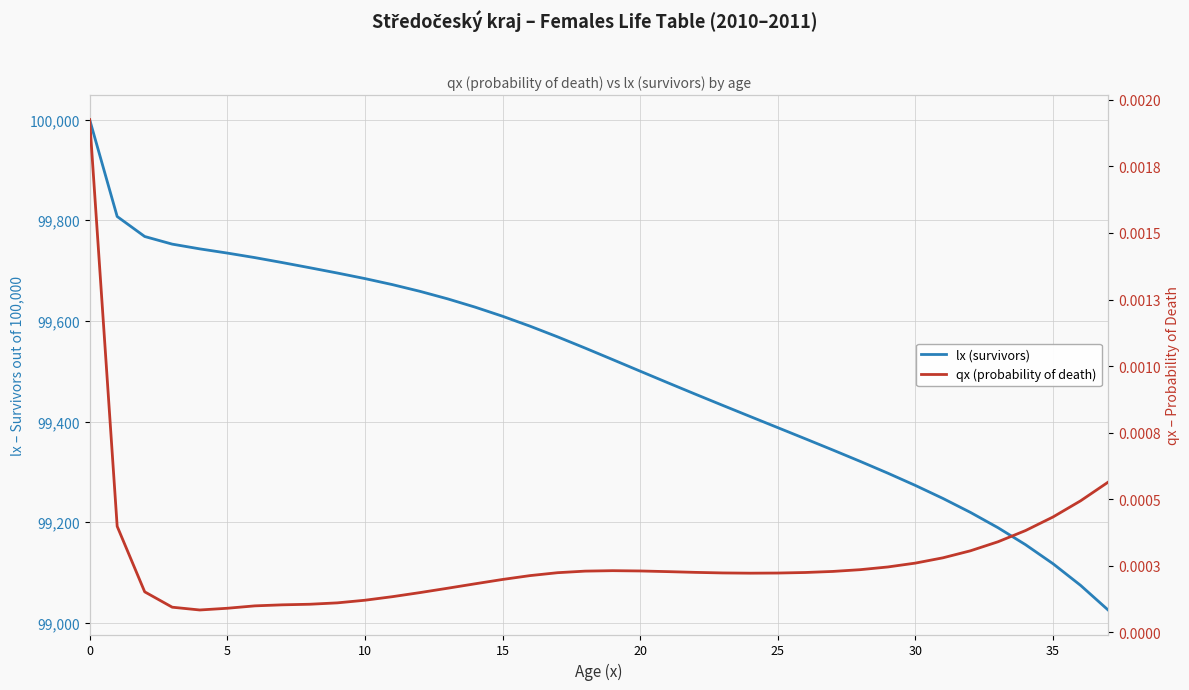

Reading left to right, list all the values displayed in this chart.

lx (survivors): 100000.0	99807.4	99767.7	99752.5	99743.1	99734.8	99725.8	99715.9	99705.6	99695.1	99684.1	99672.1	99658.8	99643.9	99627.4	99609.3	99589.5	99568.3	99546.0	99523.2	99500.1	99477.2	99454.6	99432.2	99410.0	99387.9	99365.8	99343.5	99320.8	99297.4	99273.1	99247.3	99219.5	99189.1	99155.4	99117.5	99074.6	99025.7
qx (prob. of death): 0.0	0.0	0.0	0.0	0.0	0.0	0.0	0.0	0.0	0.0	0.0	0.0	0.0	0.0	0.0	0.0	0.0	0.0	0.0	0.0	0.0	0.0	0.0	0.0	0.0	0.0	0.0	0.0	0.0	0.0	0.0	0.0	0.0	0.0	0.0	0.0	0.0	0.0